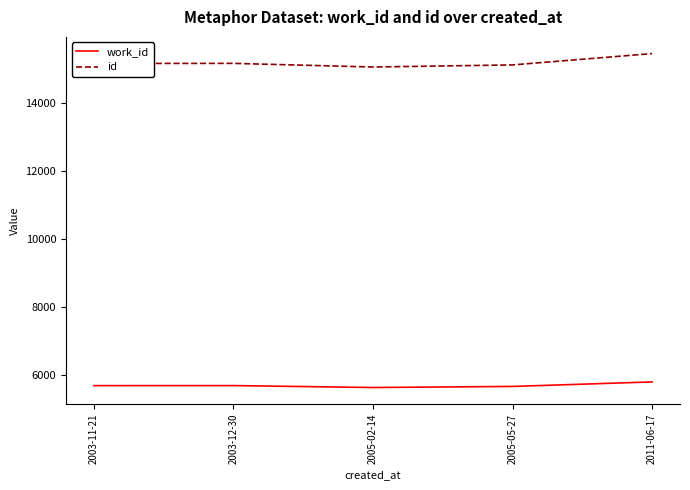

Read the work_id value at 2003-11-21.

5682